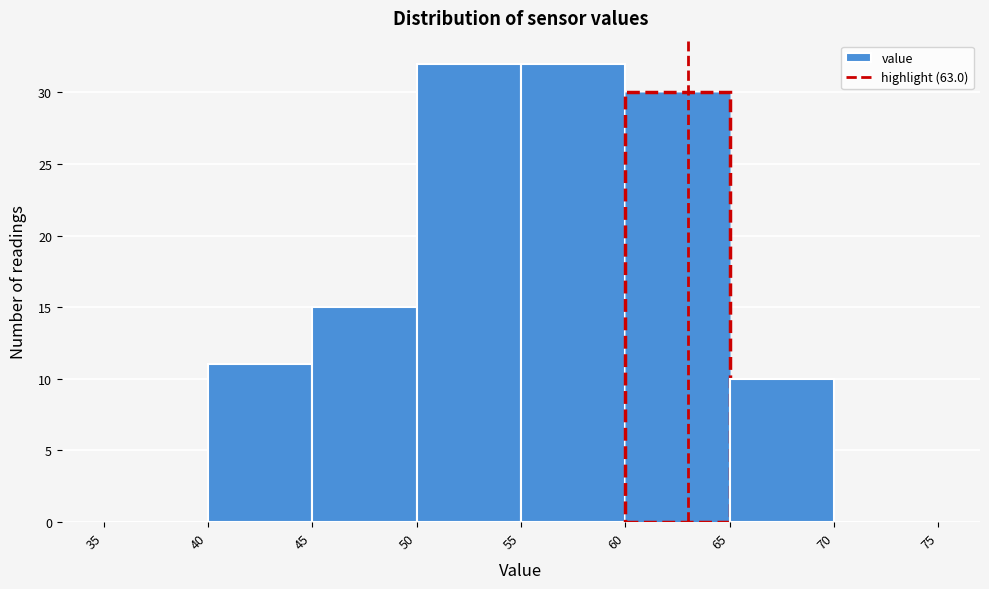

How tall is the bar that spans 50 to 55 on the x-axis? The values are not printed on the chart, so give them approximately, as read against the axis.

32